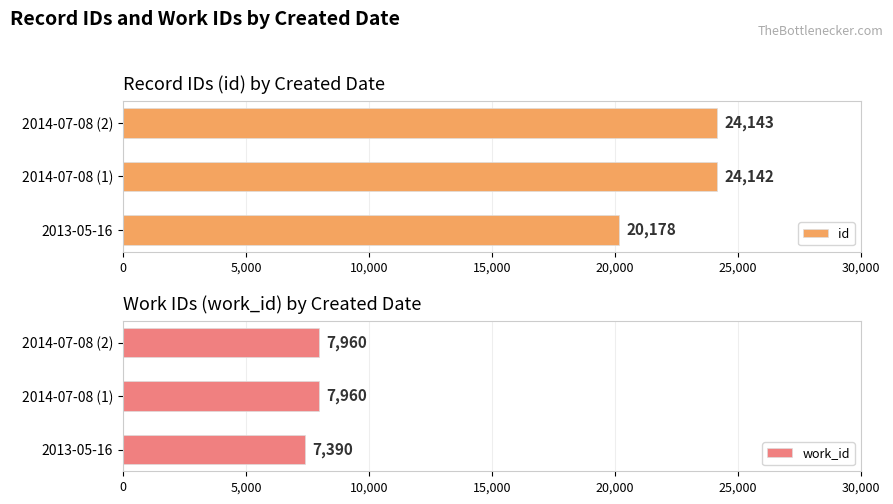

What are all the series names shown in the legend?

id, work_id